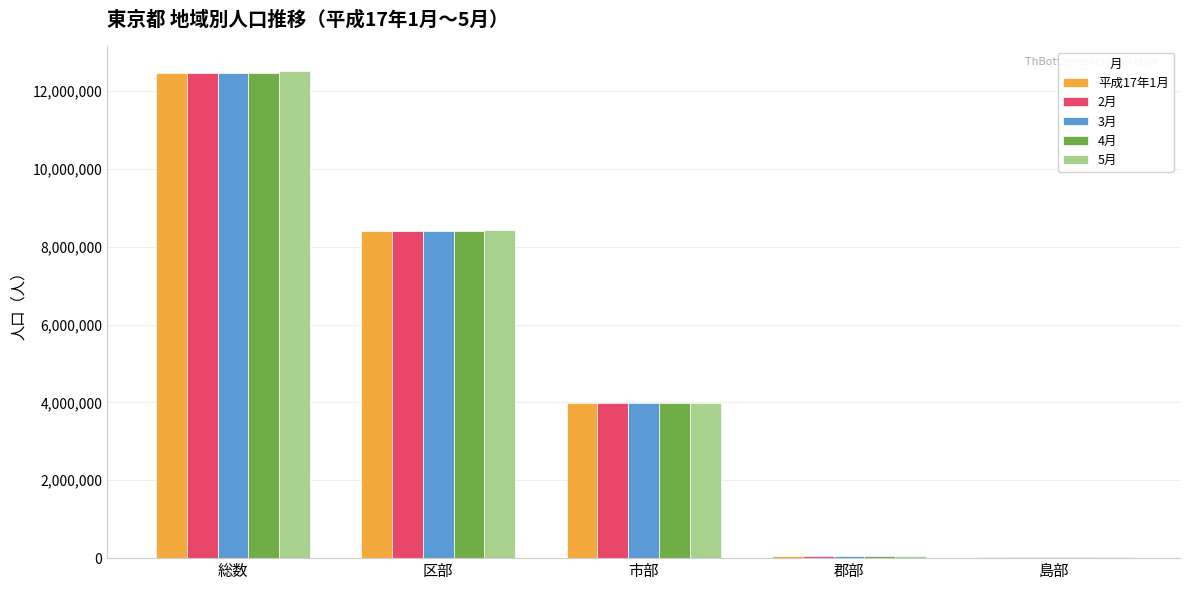

Between 区部 and 市部, which series saw the biggest shift?

5月